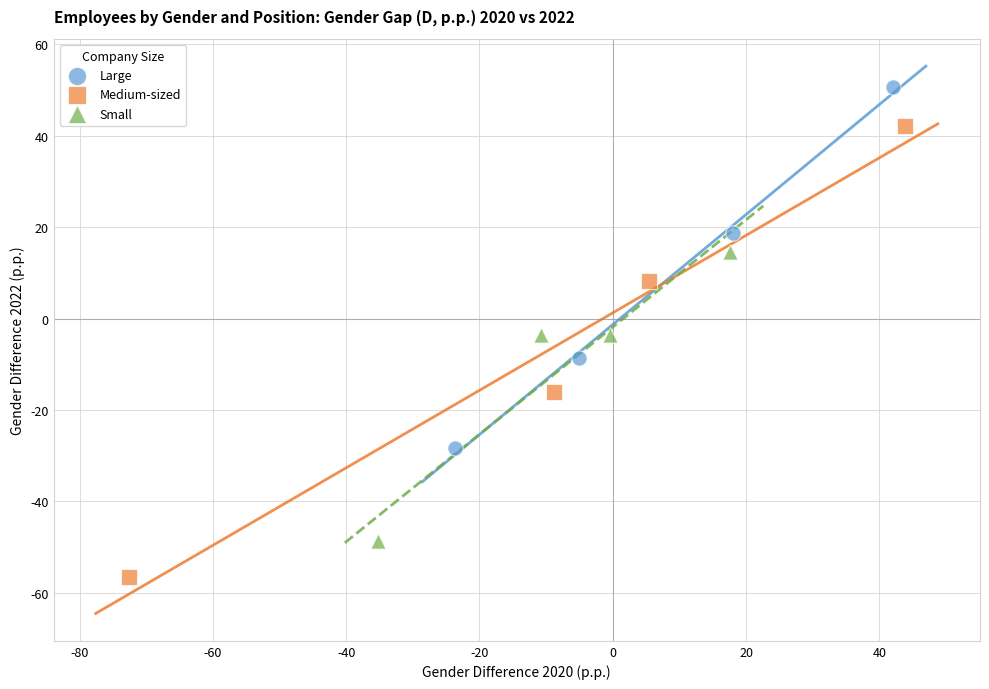

Which series contains the lowest Y value?

Medium-sized